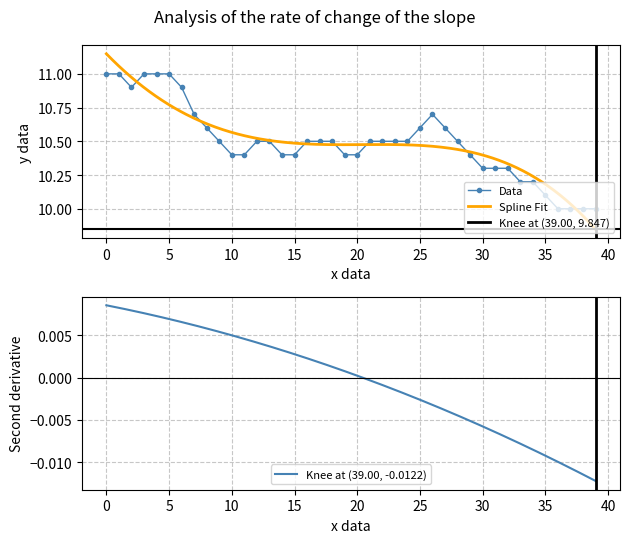

What is the ratio of the value at 22 to the value at 36?

1.1